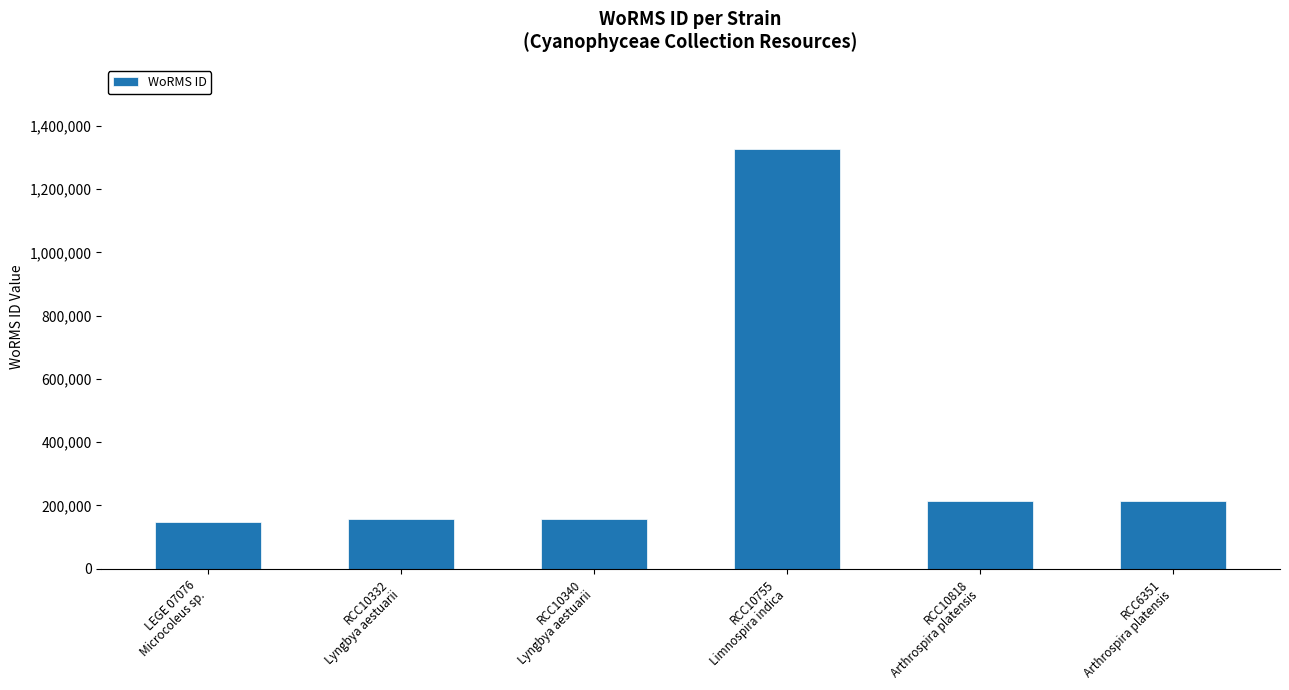

What position from the left is RCC10818
Arthrospira platensis?

5